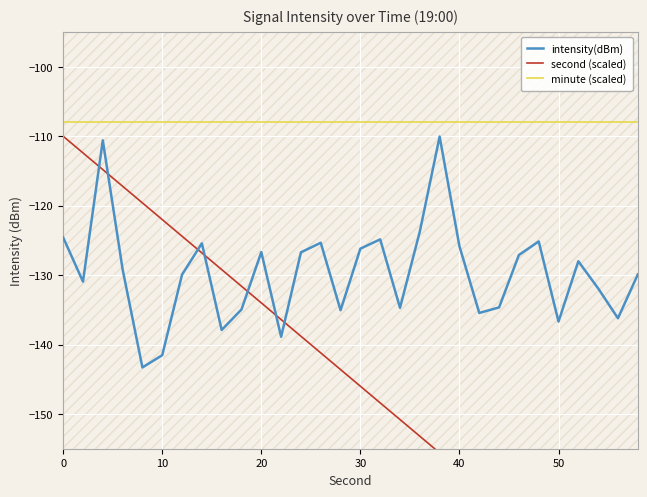

True or false: intensity(dBm) and minute (scaled) intersect in this chart.

False